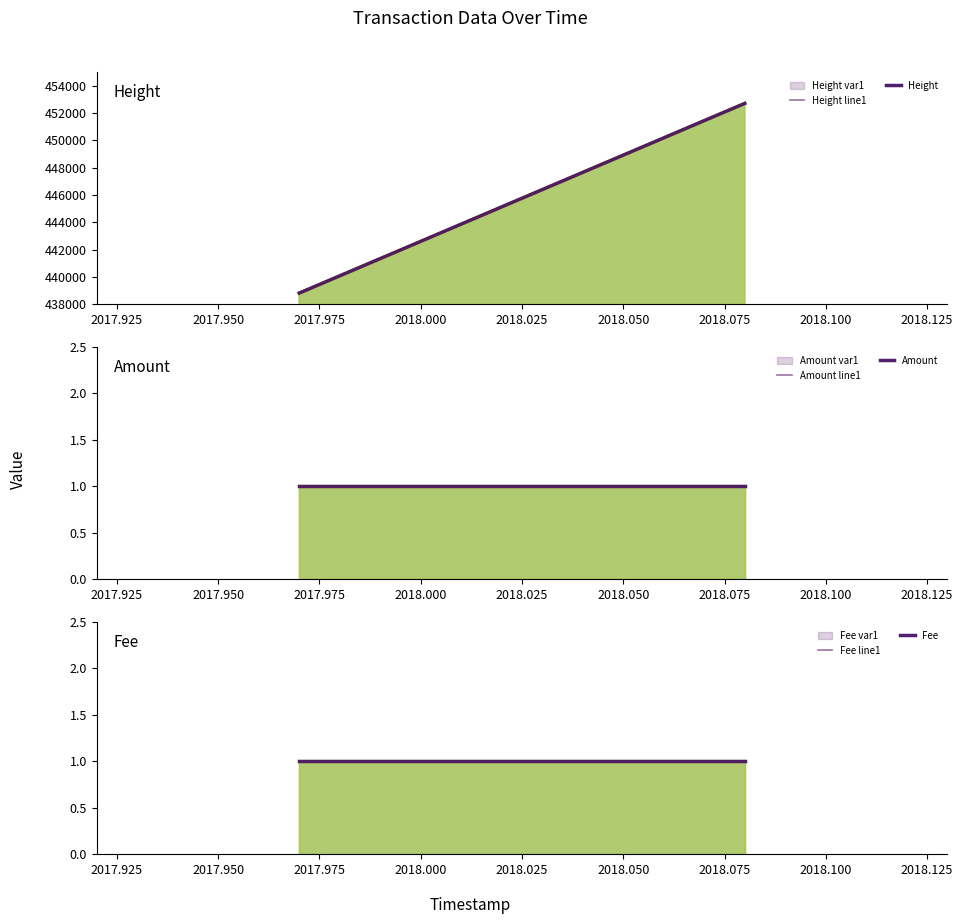

What is the value of the Fee line1 point at the 1st from the left?

1.0